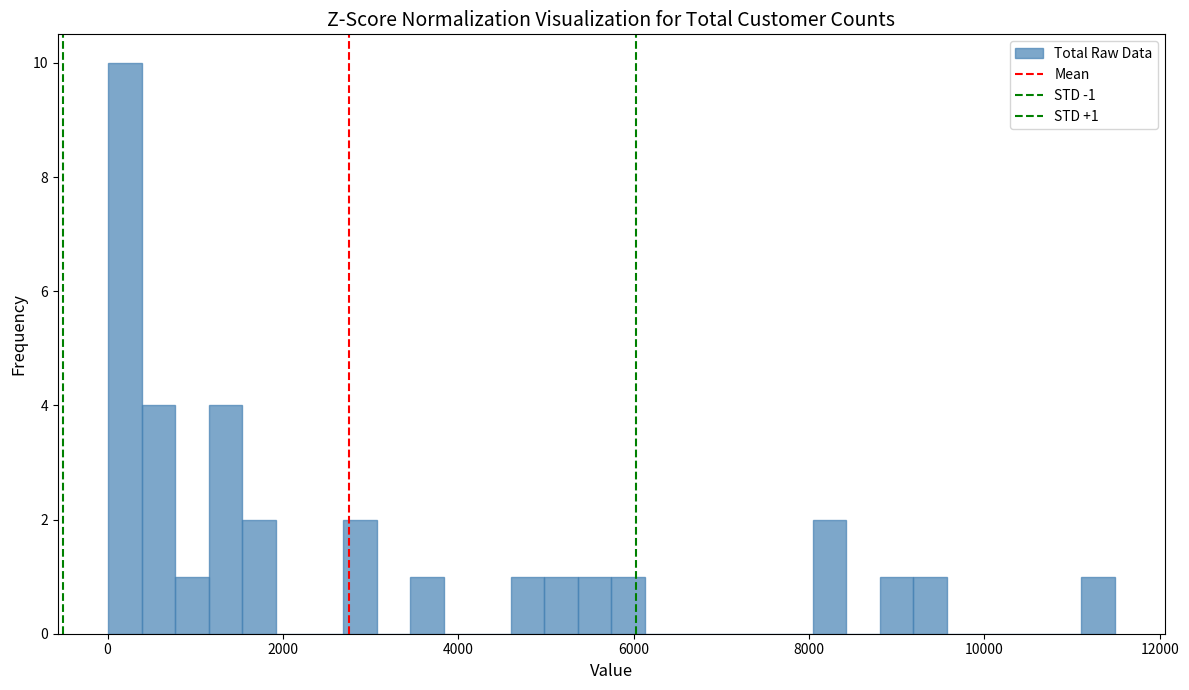

Around what value on the x-axis is the tallest bar? Give the approximate position of its centre, as read against the axis.

200